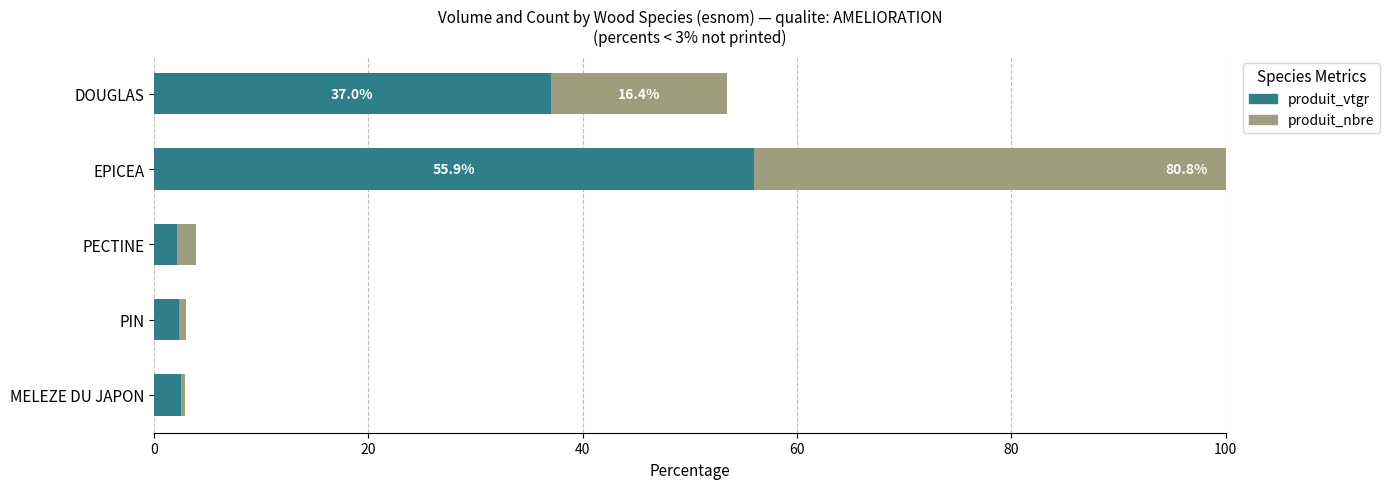

What is the lowest value of the produit_nbre series?

0.4